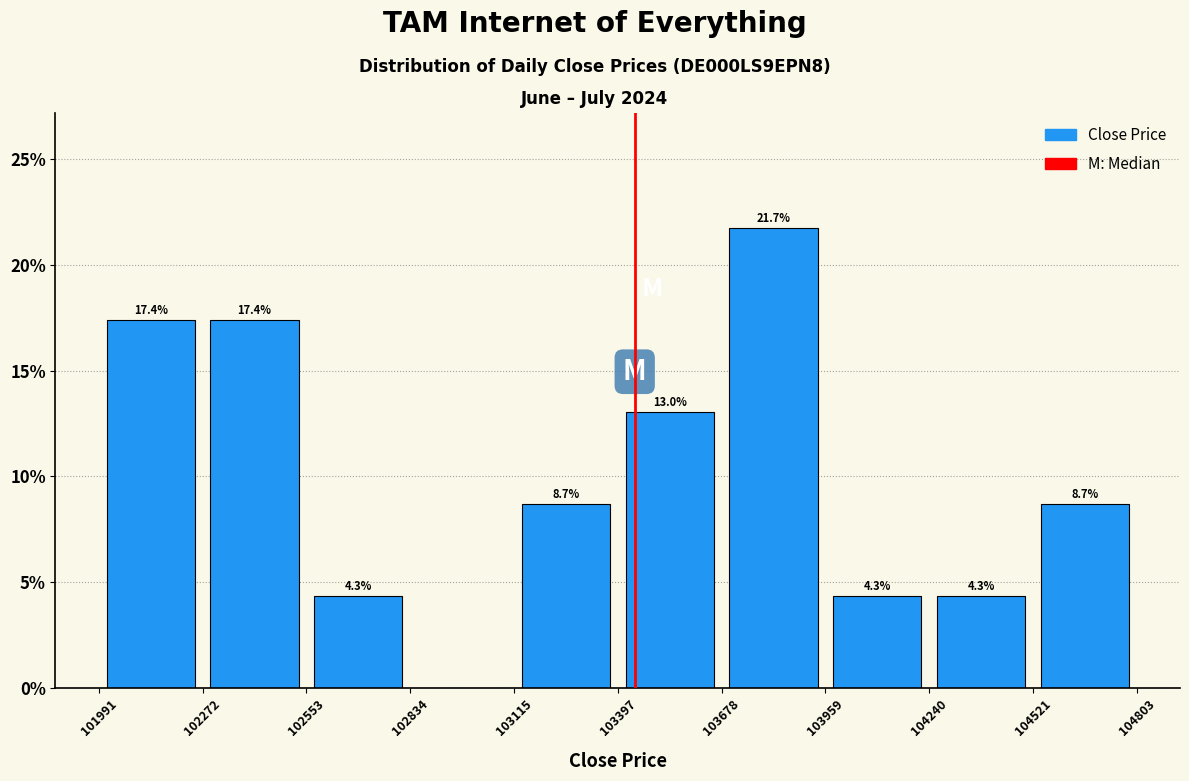

Over which range of the x-axis is the bar tallest?

103678 to 103959